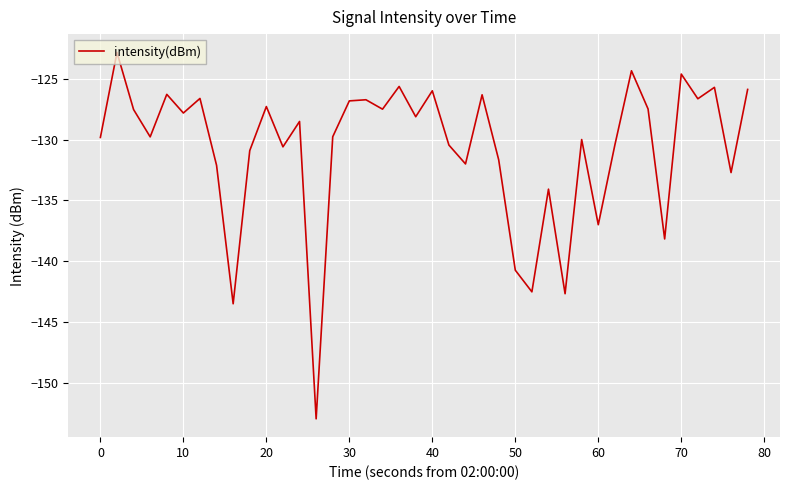

How many lines are shown in the chart?

1